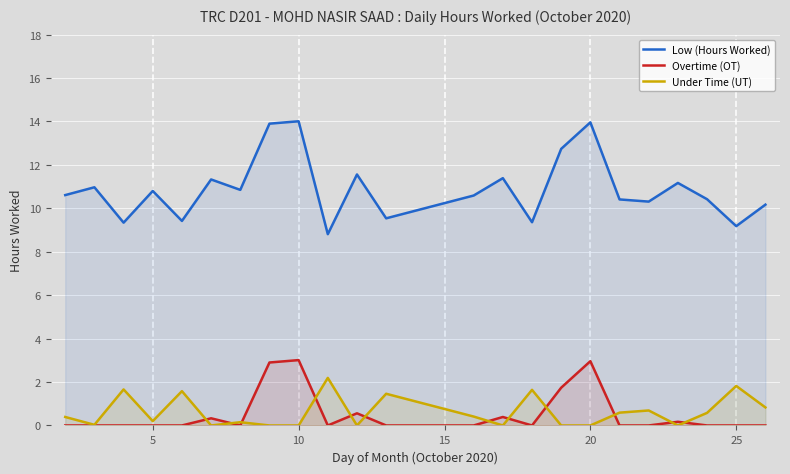

Is it true that Overtime (OT) equals 3.0 at 20?

True